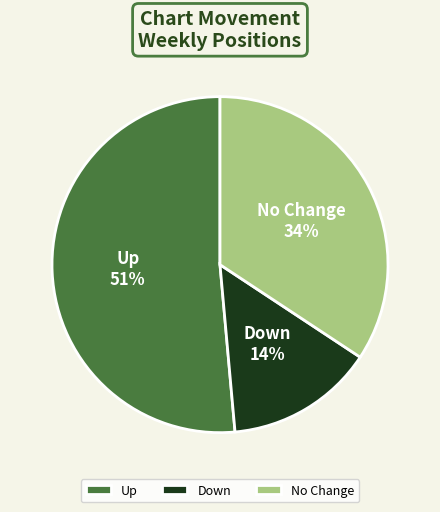

To the nearest percent, what is the difference between the largest and smallest slice percentages?

37%